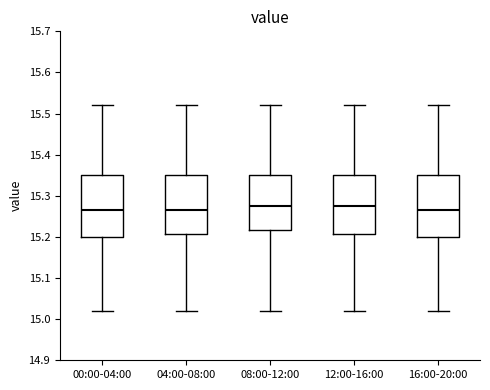

Reading left to right, transcribe this box plot: for each box, give where its median line is, the range the box spans, and where its two whiskers end, as read against the y-axis. The values are not printed on the chart, so give them approximately, as read against the axis.

00:00-04:00: median 15.27, box 15.20 to 15.35, whiskers 15.02 to 15.52
04:00-08:00: median 15.27, box 15.21 to 15.35, whiskers 15.02 to 15.52
08:00-12:00: median 15.28, box 15.22 to 15.35, whiskers 15.02 to 15.52
12:00-16:00: median 15.28, box 15.21 to 15.35, whiskers 15.02 to 15.52
16:00-20:00: median 15.27, box 15.20 to 15.35, whiskers 15.02 to 15.52